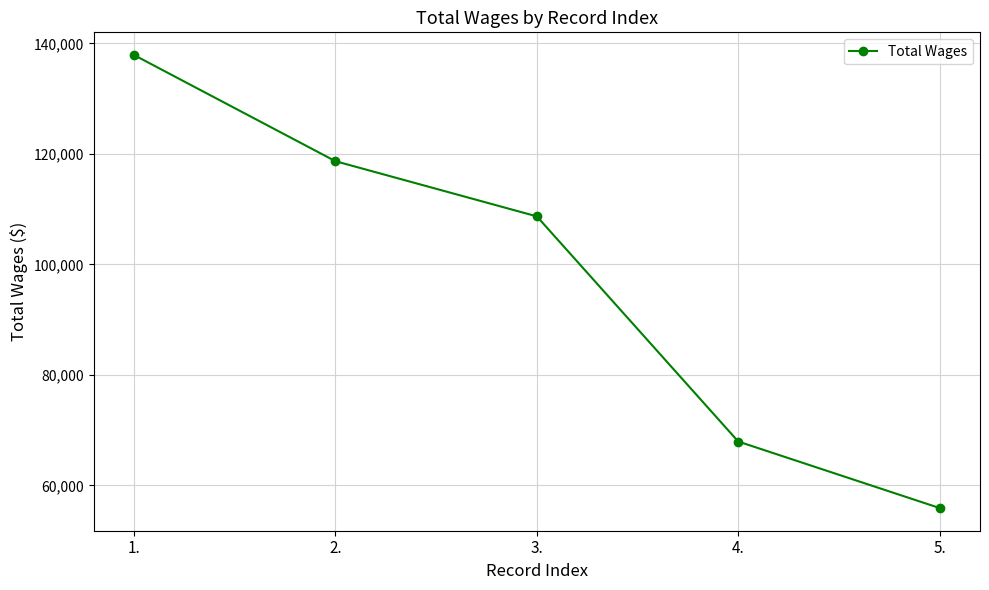

At which label is the value closest to 96904?

3.